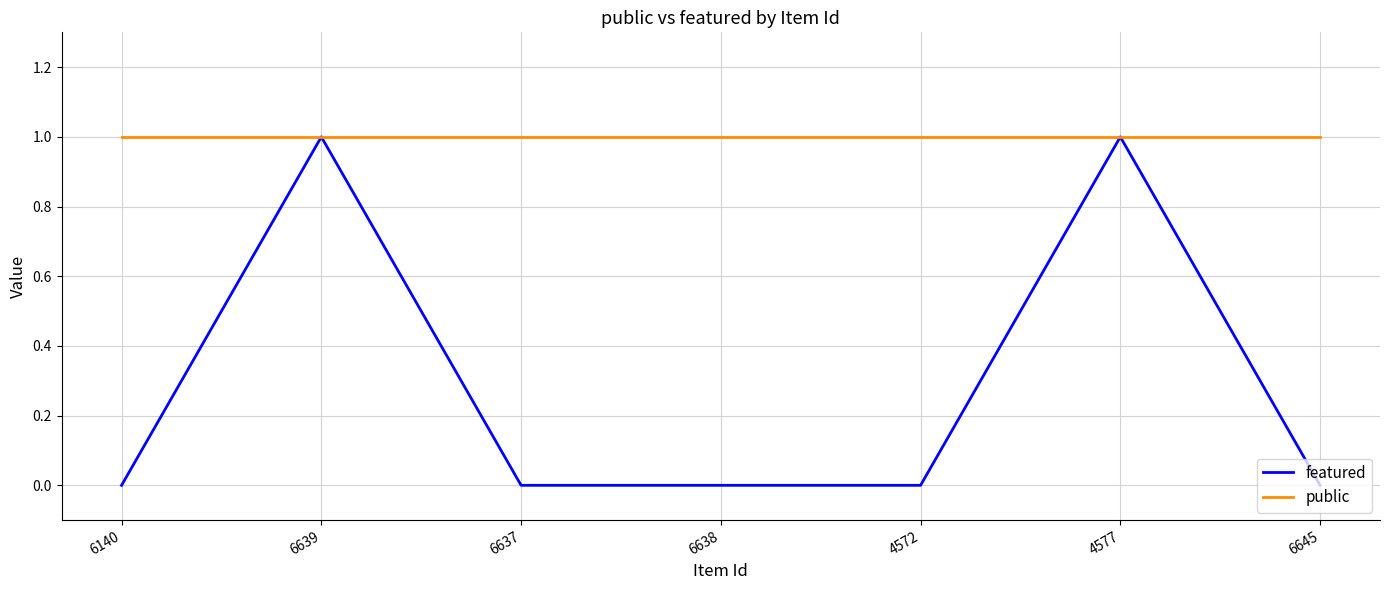

How many featured values are between 0 and 1?

7